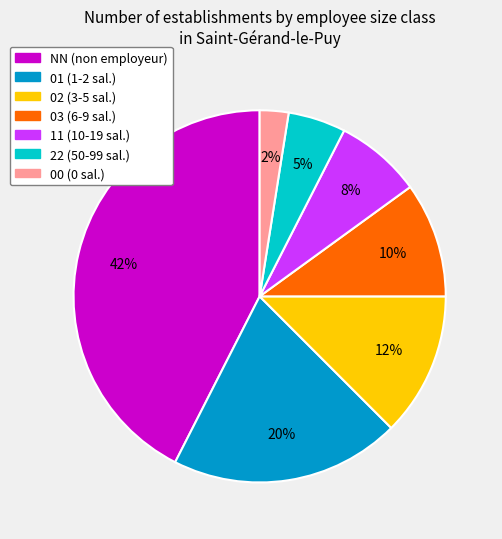

How many segments does this pie chart have?

7